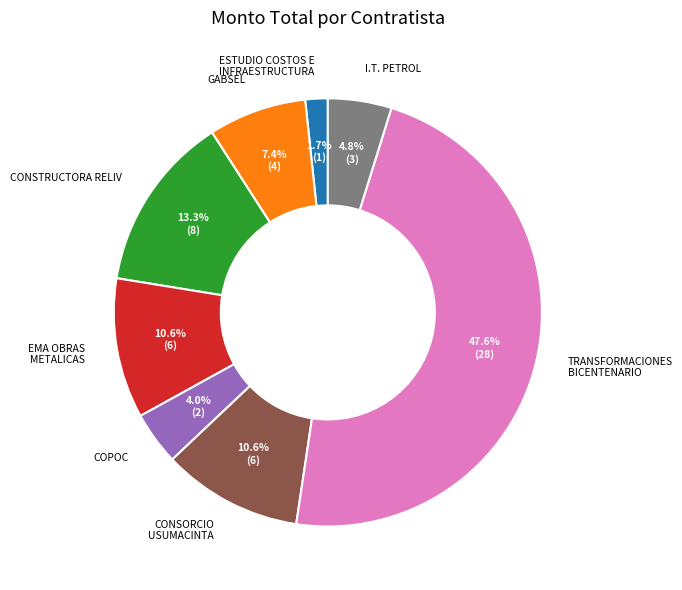

Count the number of slices in the pie.

8